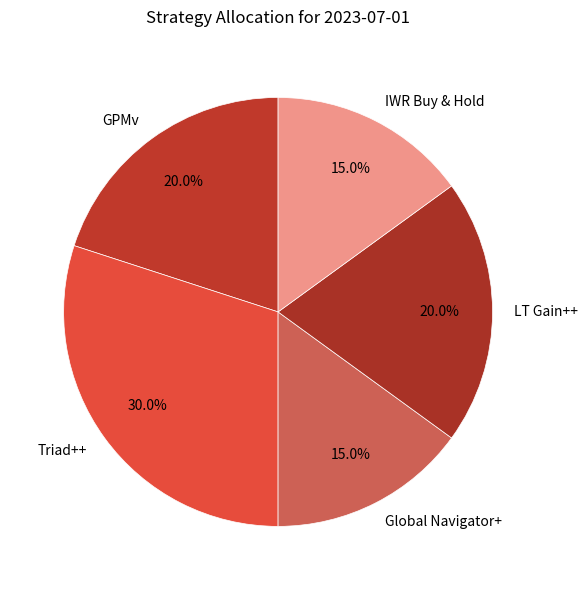

To the nearest percent, what is the difference between the largest and smallest slice percentages?

15%